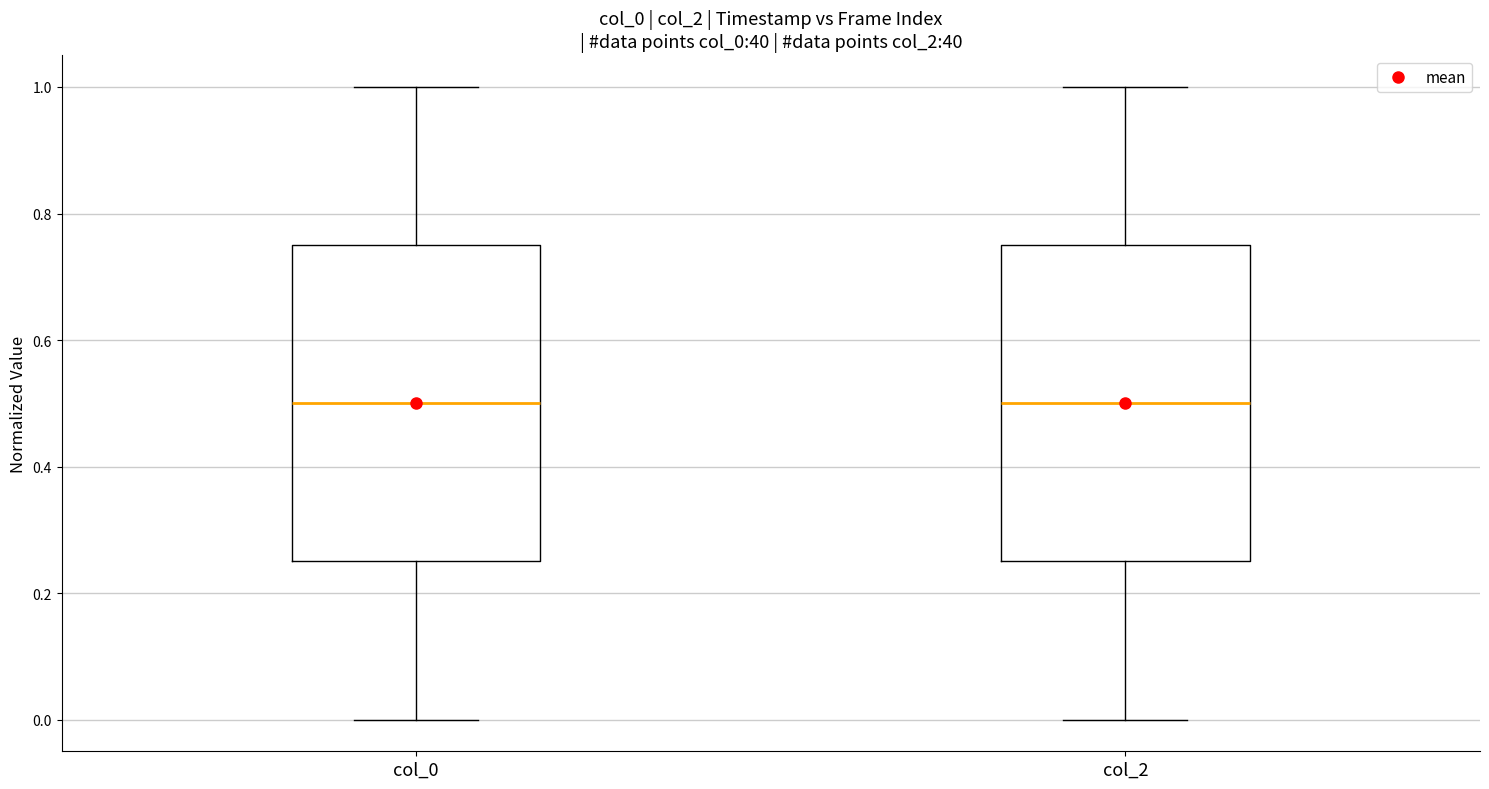

Where is the lower edge of the box for col_2 on the y-axis? The values are not printed on the chart, so give them approximately, as read against the axis.

0.26